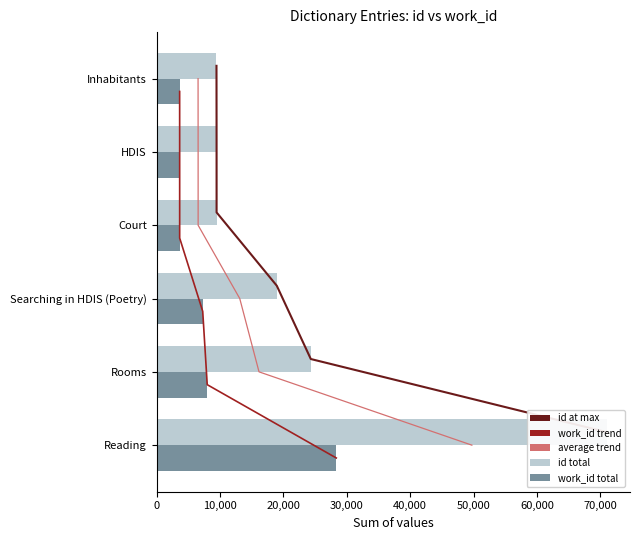

What is the difference between the second highest and minimum values in the work_id total series?

4350.0